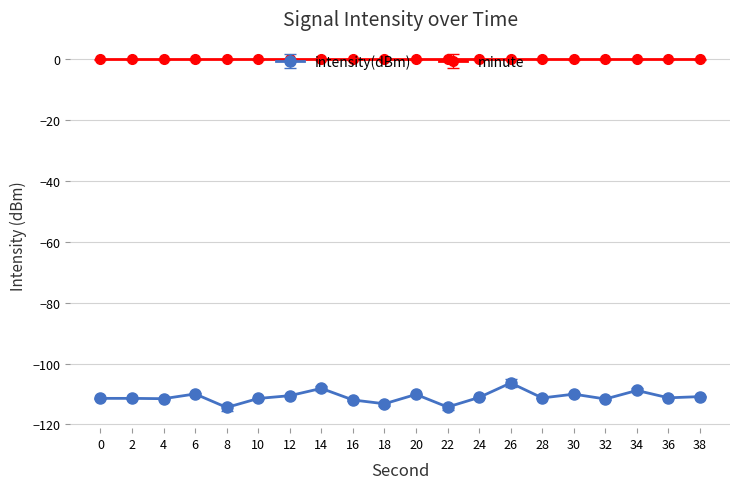

What is the difference between the highest and lowest values at 38?

110.9